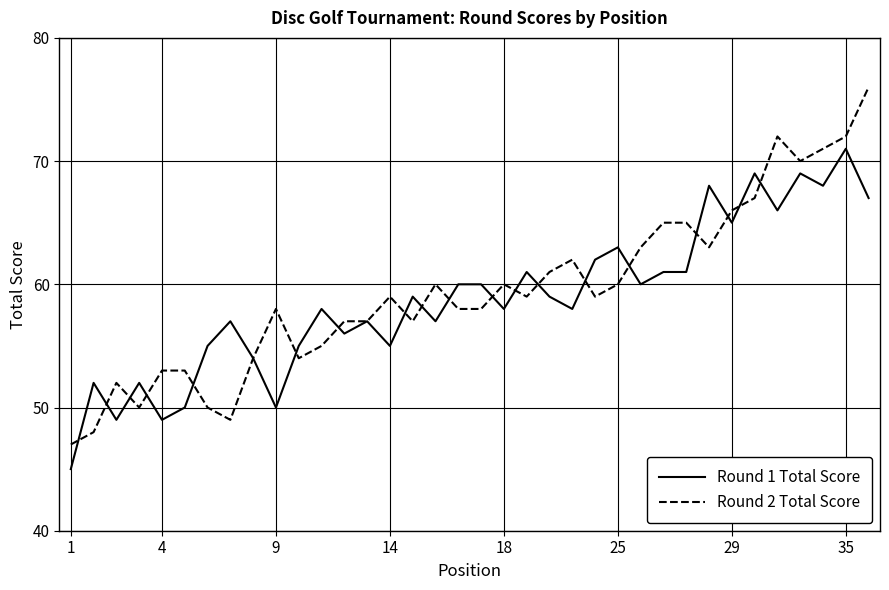

Which series has the widest spread of values?

Round 2 Total Score